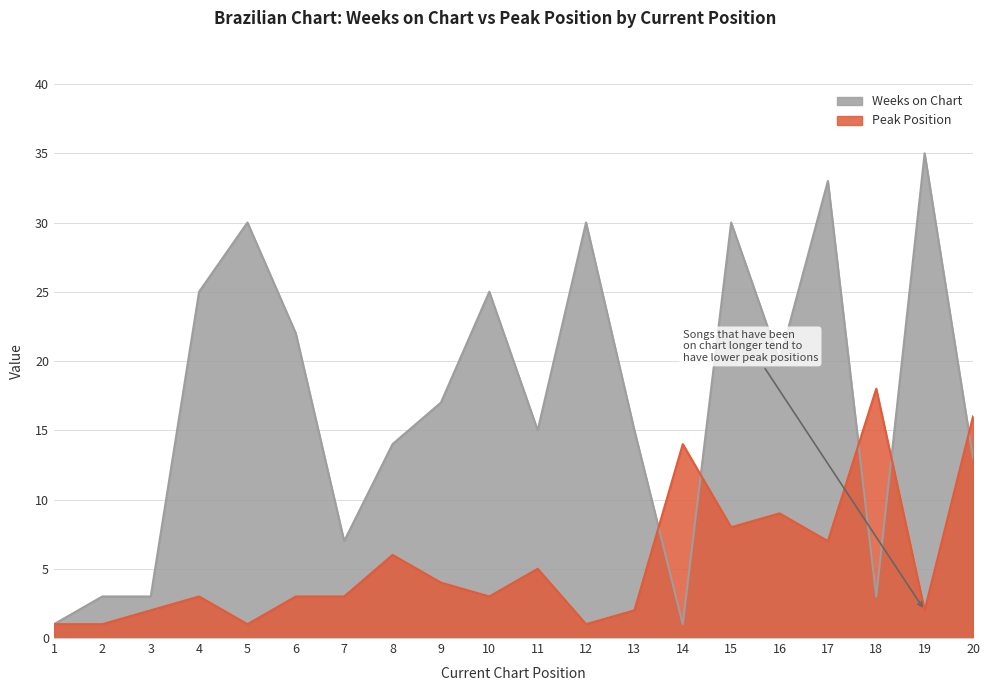

Reading left to right, extract all data points from this chart.

Weeks on Chart: 1=1	2=3	3=3	4=25	5=30	6=22	7=7	8=14	9=17	10=25	11=15	12=30	13=15	14=1	15=30	16=20	17=33	18=3	19=35	20=13
Peak Position: 1=1	2=1	3=2	4=3	5=1	6=3	7=3	8=6	9=4	10=3	11=5	12=1	13=2	14=14	15=8	16=9	17=7	18=18	19=2	20=16